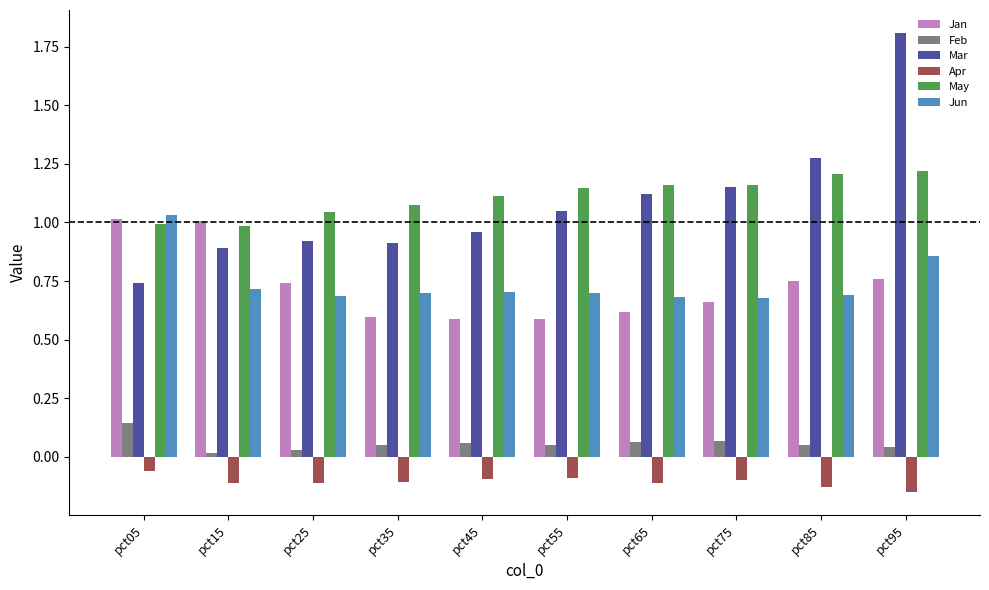

What is the sum of the May values at pct05 and pct35?

2.1